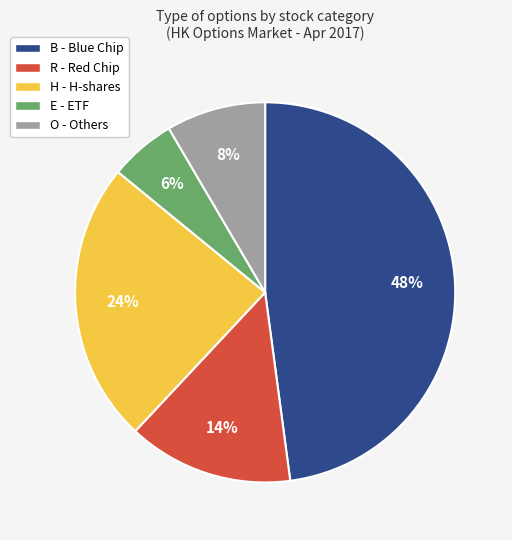

Between E - ETF and H - H-shares, which is larger?

H - H-shares